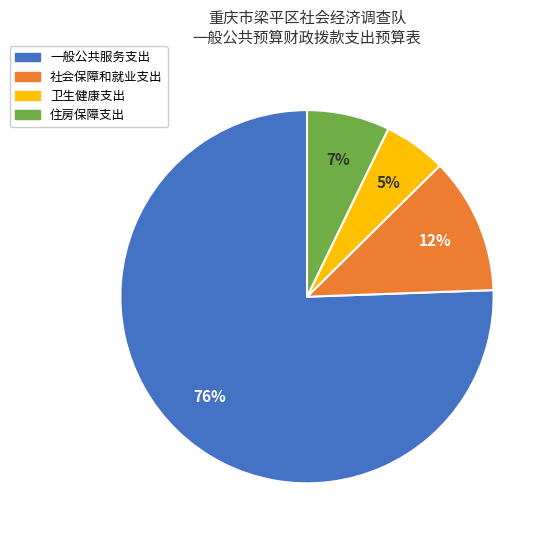

How many segments does this pie chart have?

4